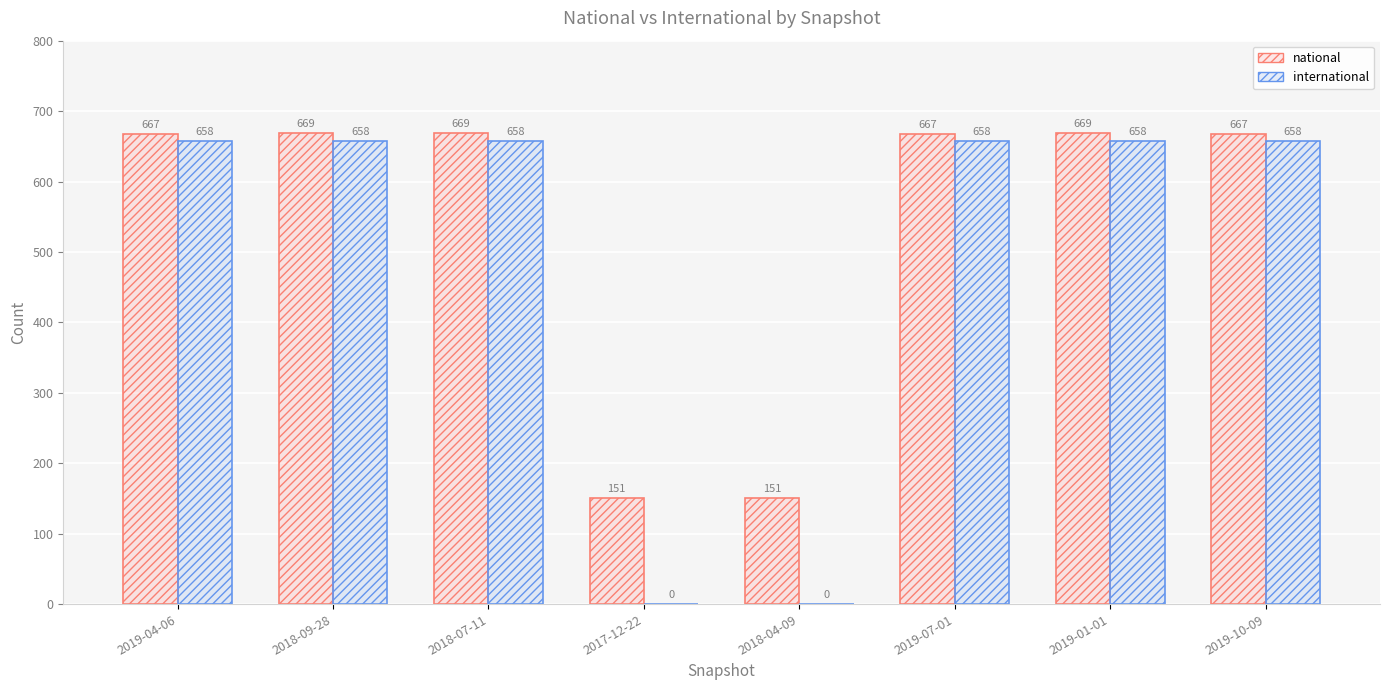

Which series changed the most between 2018-04-09 and 2019-01-01?

international